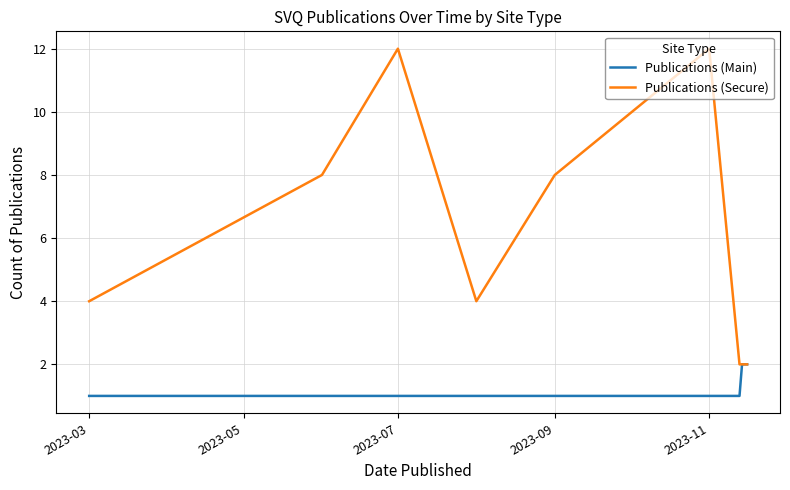

What is the difference between the maximum and second lowest values in the Publications (Main) series?

1